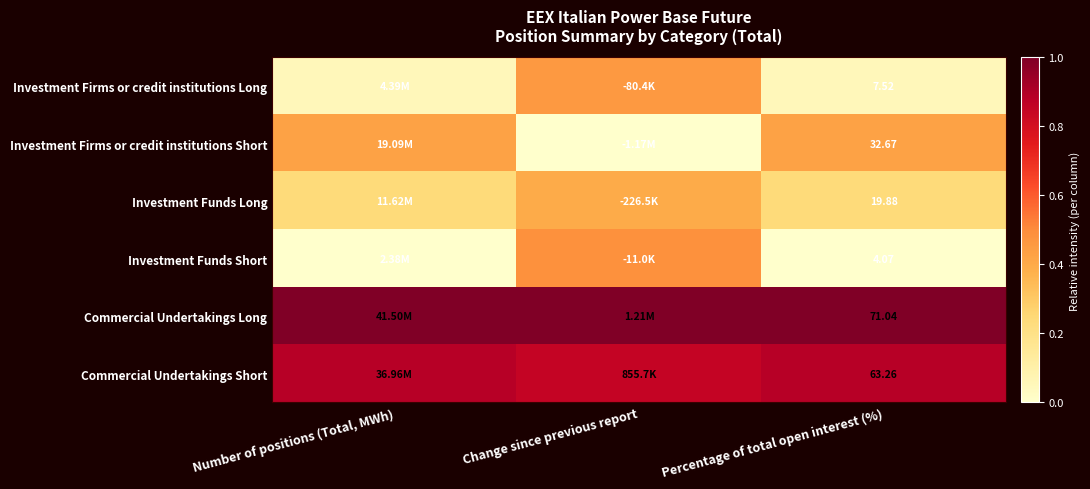

Which has a higher value, Percentage of total open interest (%) or Change since previous report?

Change since previous report